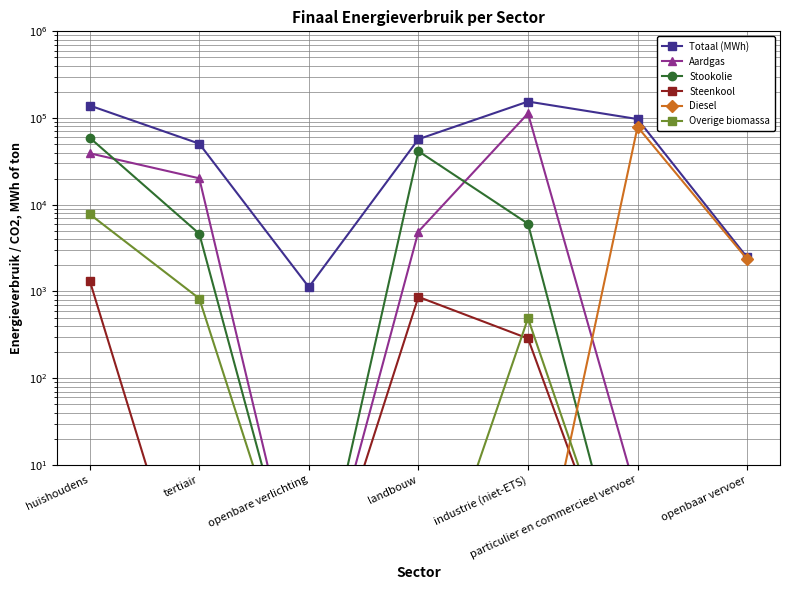

Is this an area chart (filled region under the line)?

No